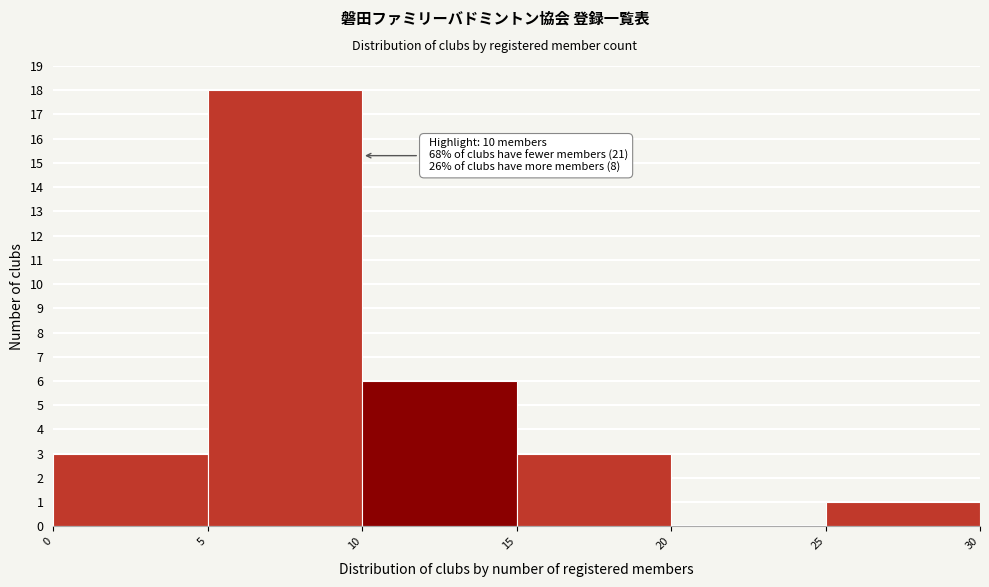

Which range on the x-axis has the tallest bar?

5 to 10